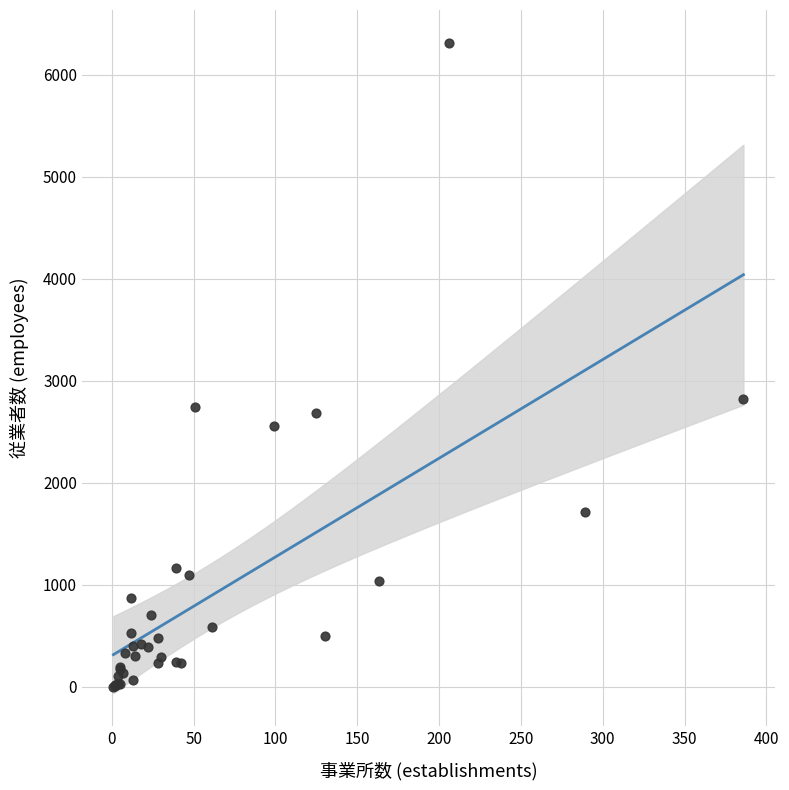

What Y value in the scatter plot is closest to 3160?

2825